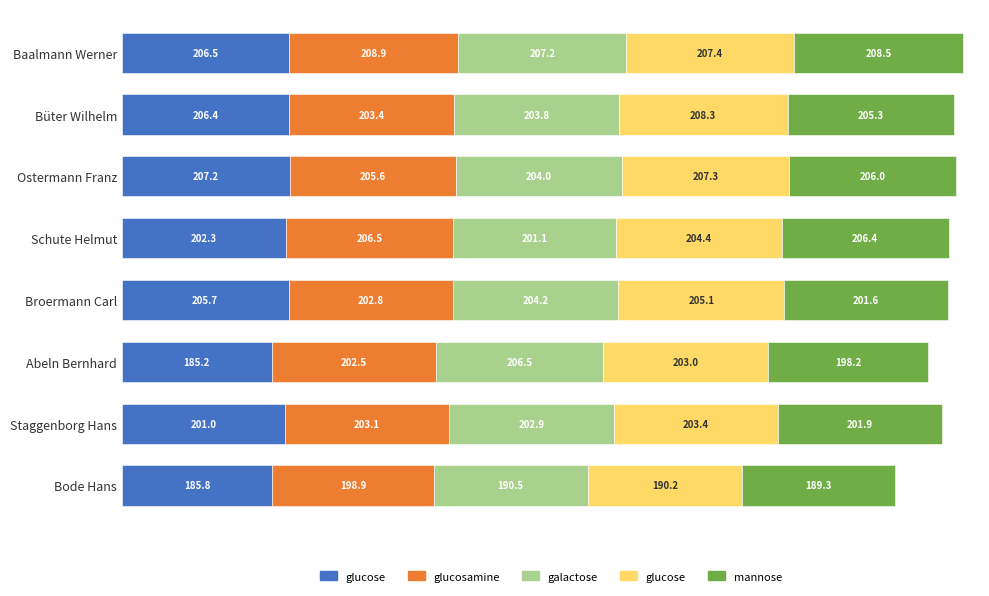

At which category is the sum across all series the highest?

Baalmann Werner